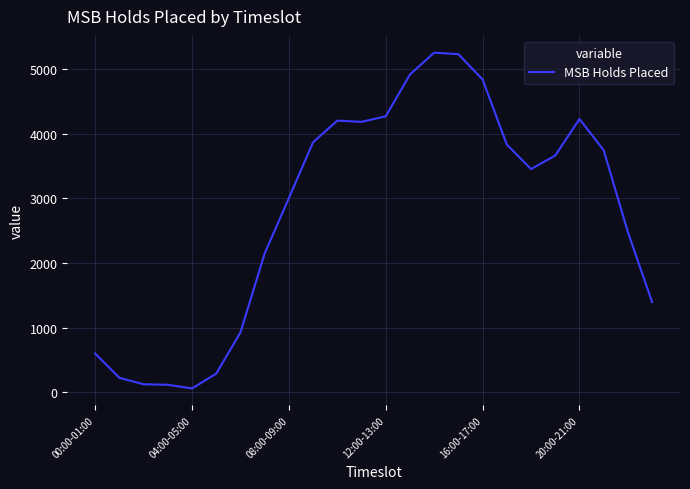

What is the difference between the maximum and minimum values?

5193